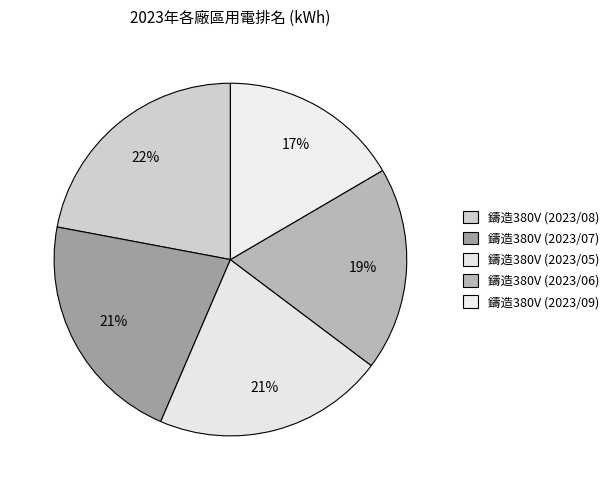

How many segments does this pie chart have?

5